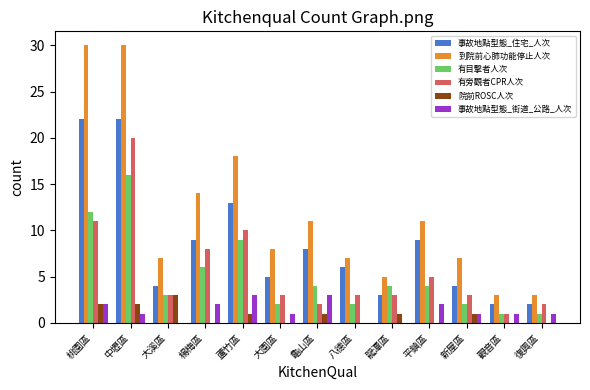

Is it true that 事故地點型態_住宅_人次 equals 22 at 桃園區?

True